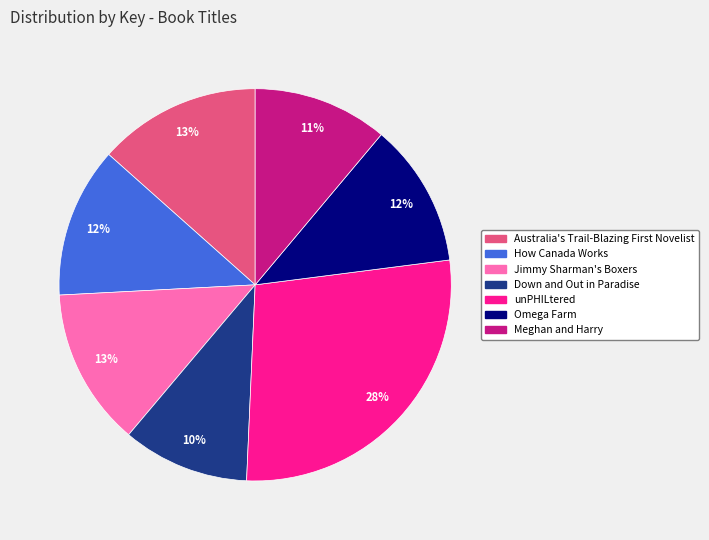

To the nearest percent, what portion does Omega Farm represent?

12%